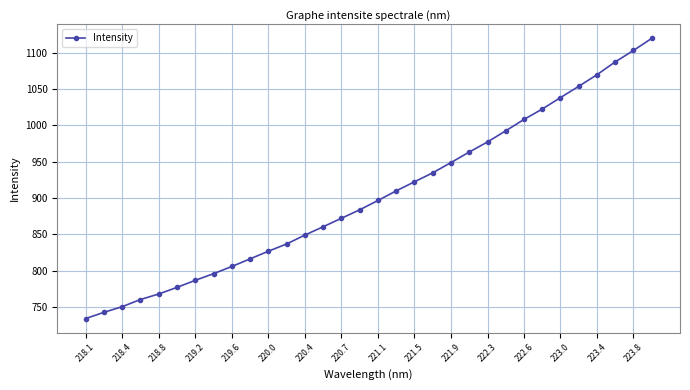

What is the greatest value displayed?

1119.4